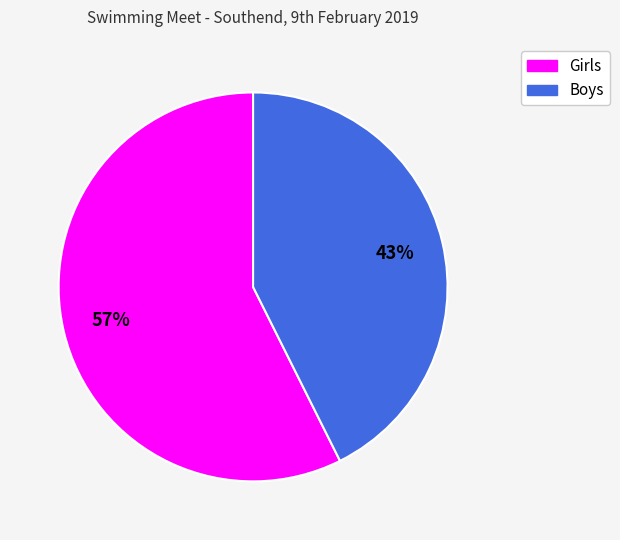

What is the ratio of the value at Girls to the value at Boys?

1.3